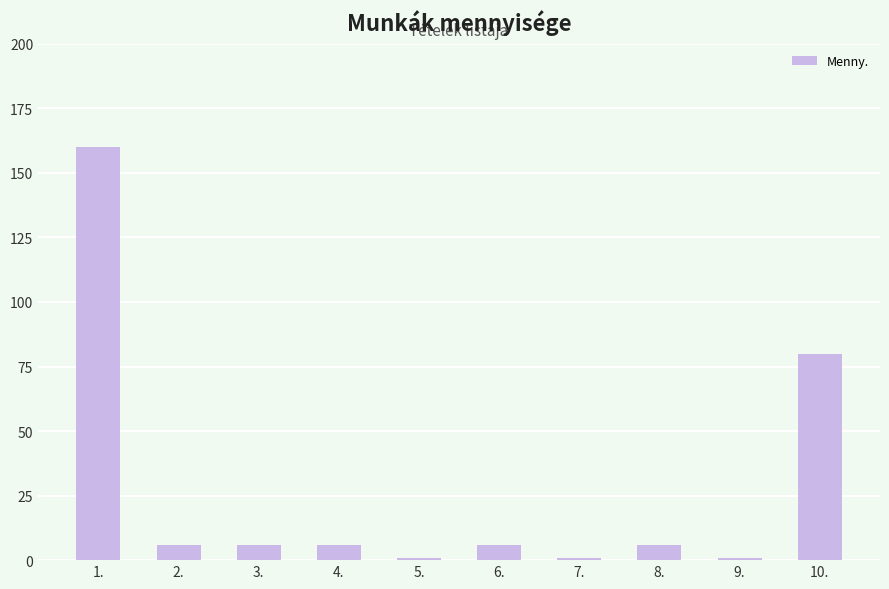

How many bars are there in total?

10